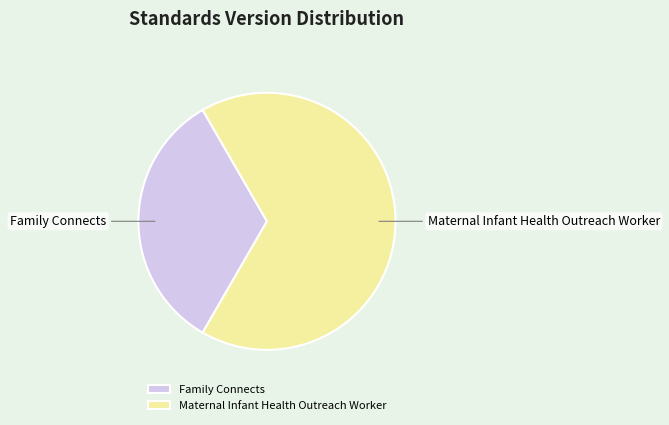

The Maternal Infant Health Outreach Worker slice represents 76% of the pie. True or false?

False